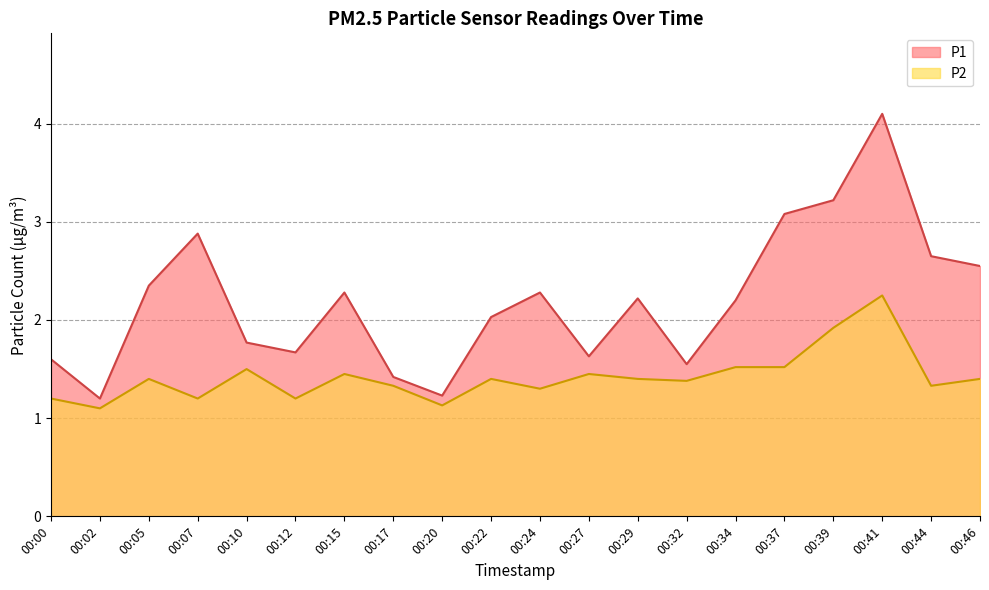

How many lines are shown in the chart?

2